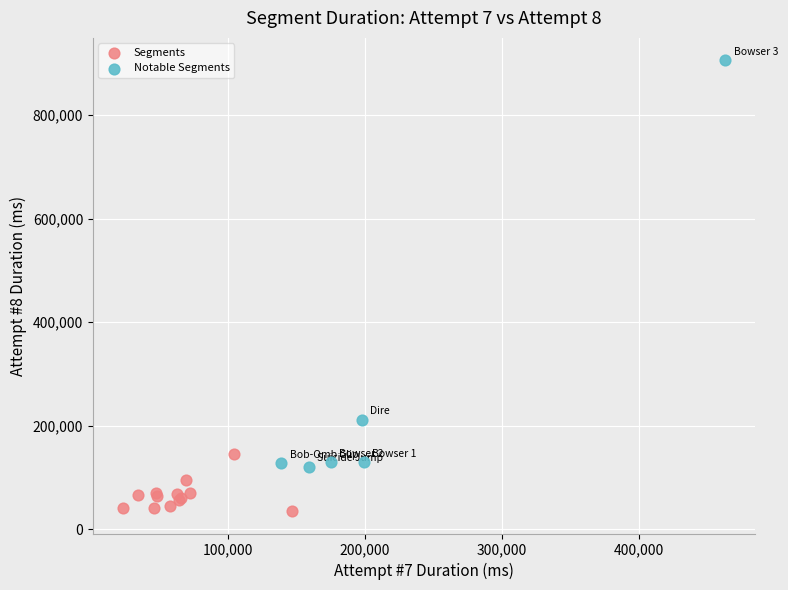

Which series contains the lowest Y value?

Segments